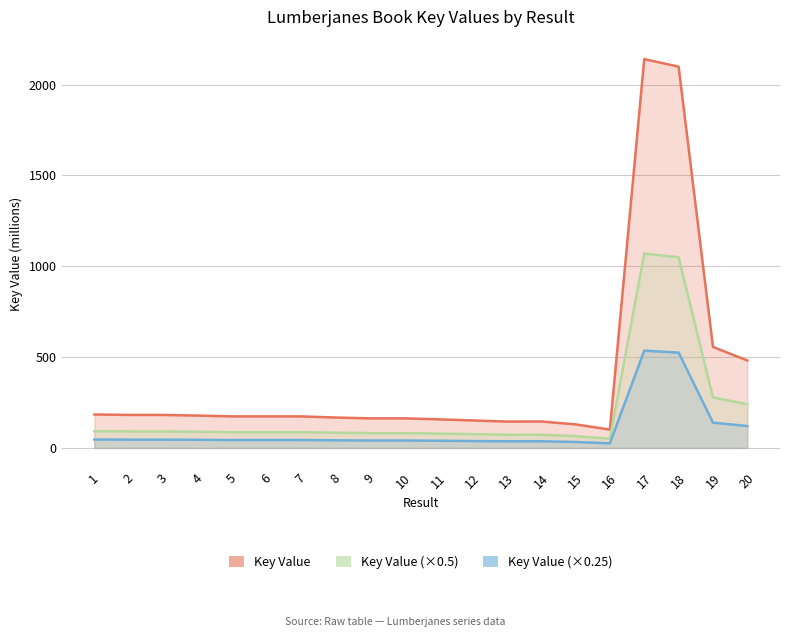

What is the ratio of the value at 14 to the value at 3?

0.8